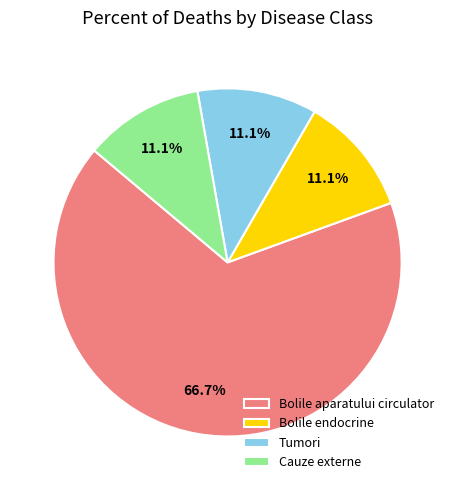

Is the sum of Tumori and Bolile aparatului circulator greater than half?

Yes